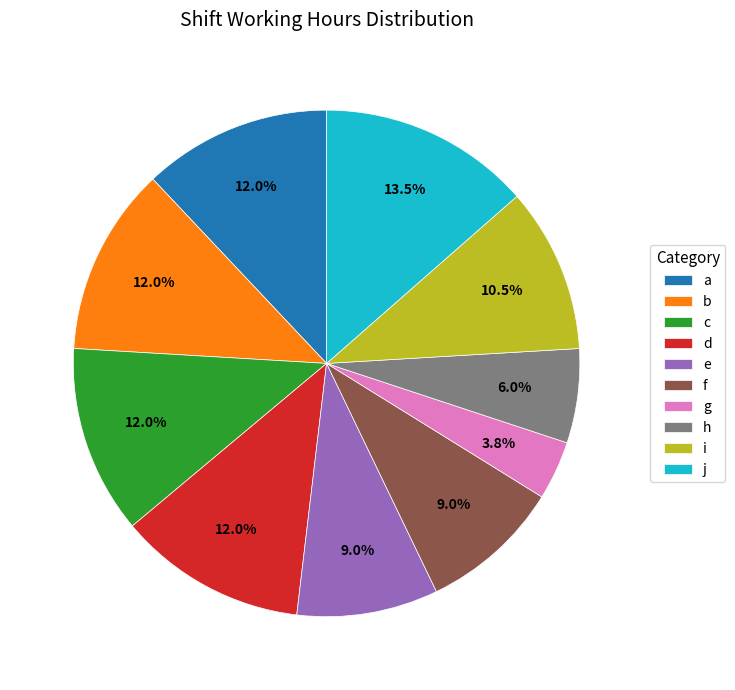

Does d account for over 50% of the chart?

No